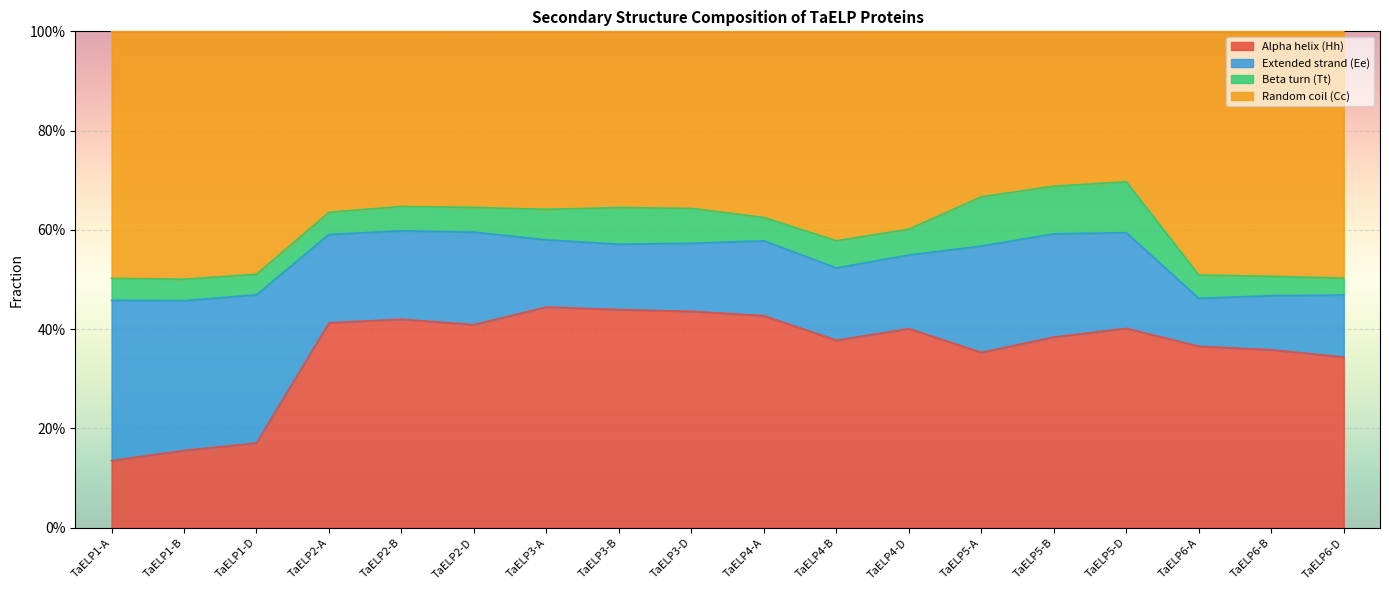

The value of Random coil (Cc) at TaELP1-D is 0.5. True or false?

True